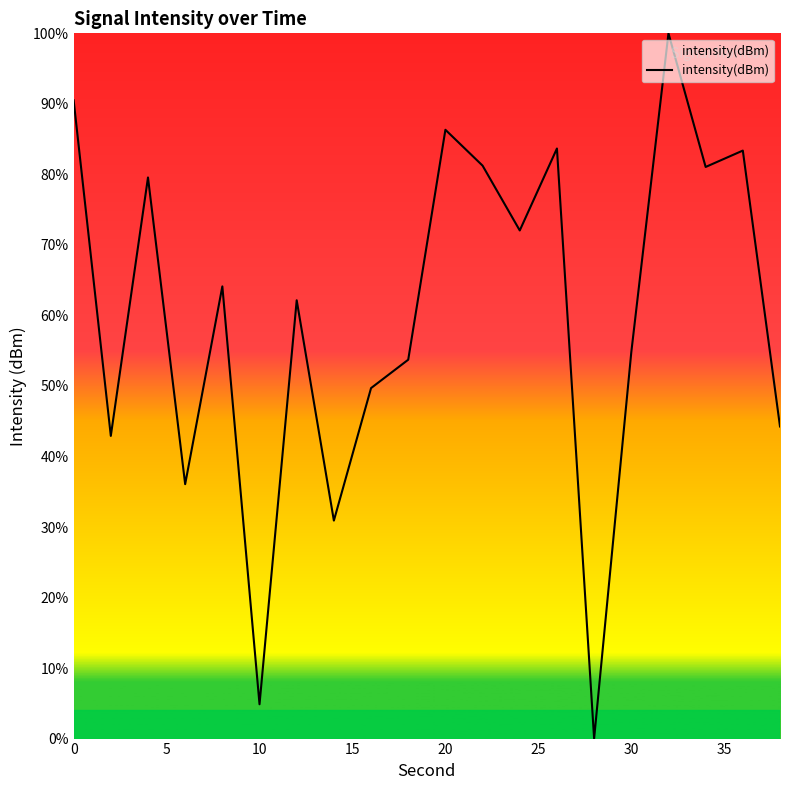

The chart shows a value of 114.9 at 20. True or false?

False